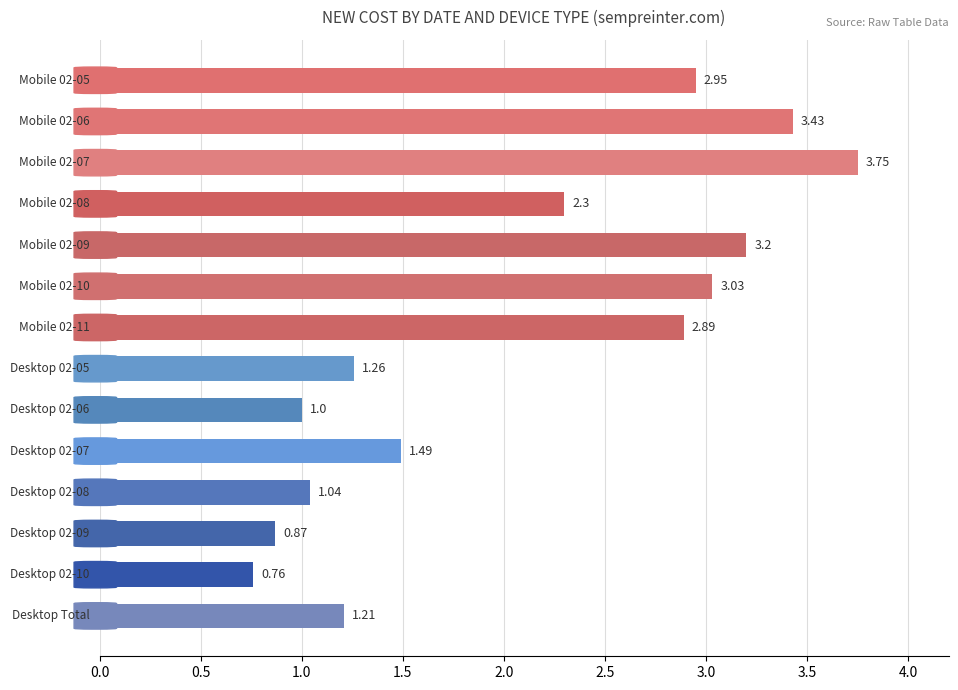

What is the average value?

2.1